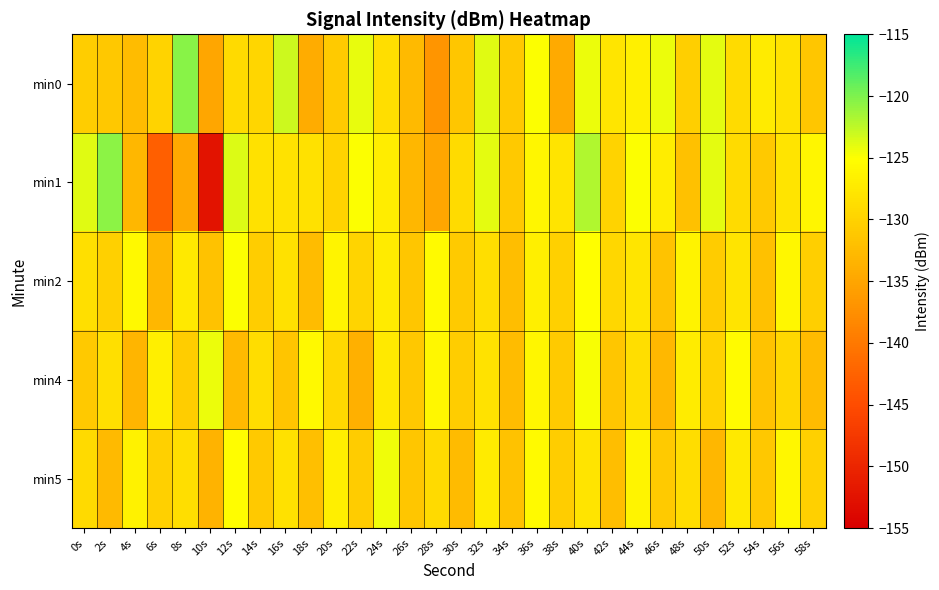

What is the difference between the highest and lowest values at 40s?

6.0